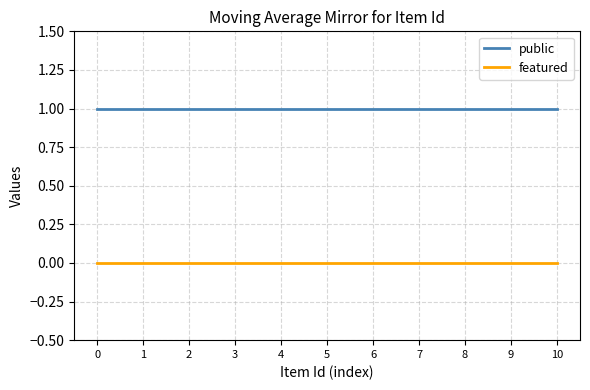

At 0, list the series in order from largest to smallest.

public, featured